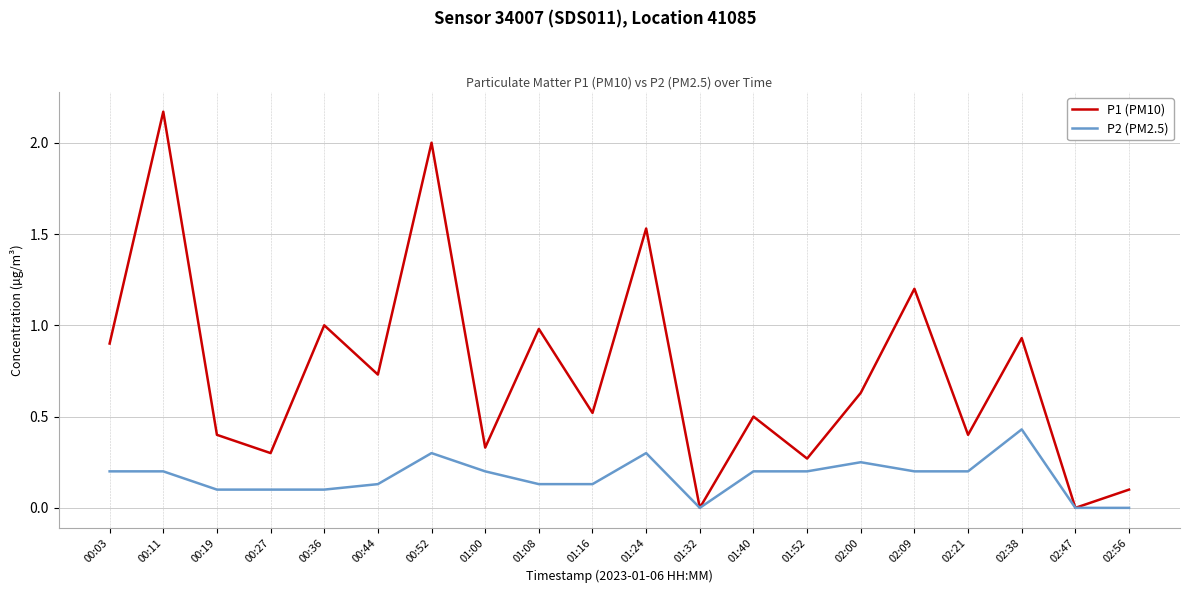

List the series in order of their peak value, highest first.

P1 (PM10), P2 (PM2.5)